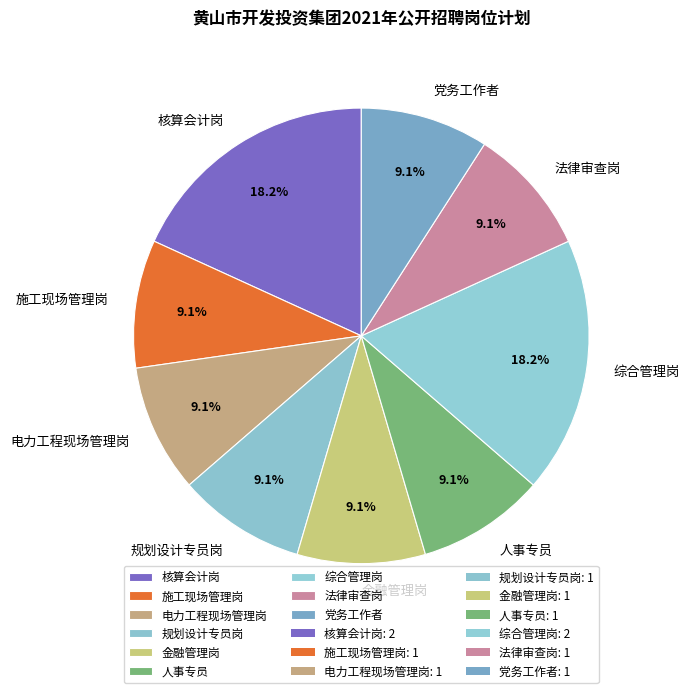

Count the number of slices in the pie.

9